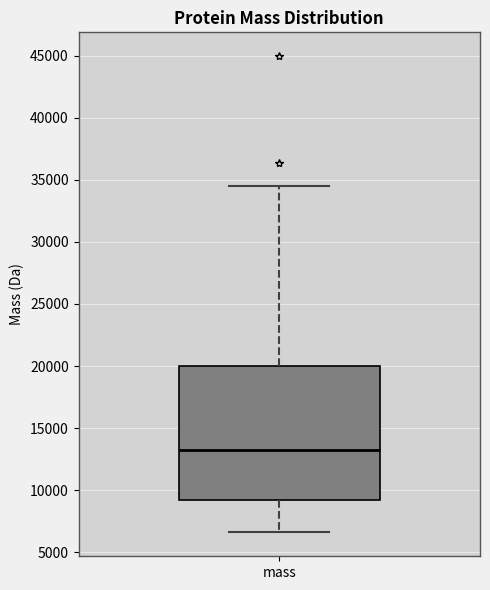

Transcribe this box plot: give where the median line is, the range the box spans, and where the two whiskers end, as read against the y-axis. The values are not printed on the chart, so give them approximately, as read against the axis.

median 13500, box 9000 to 20000, whiskers 6500 to 34500